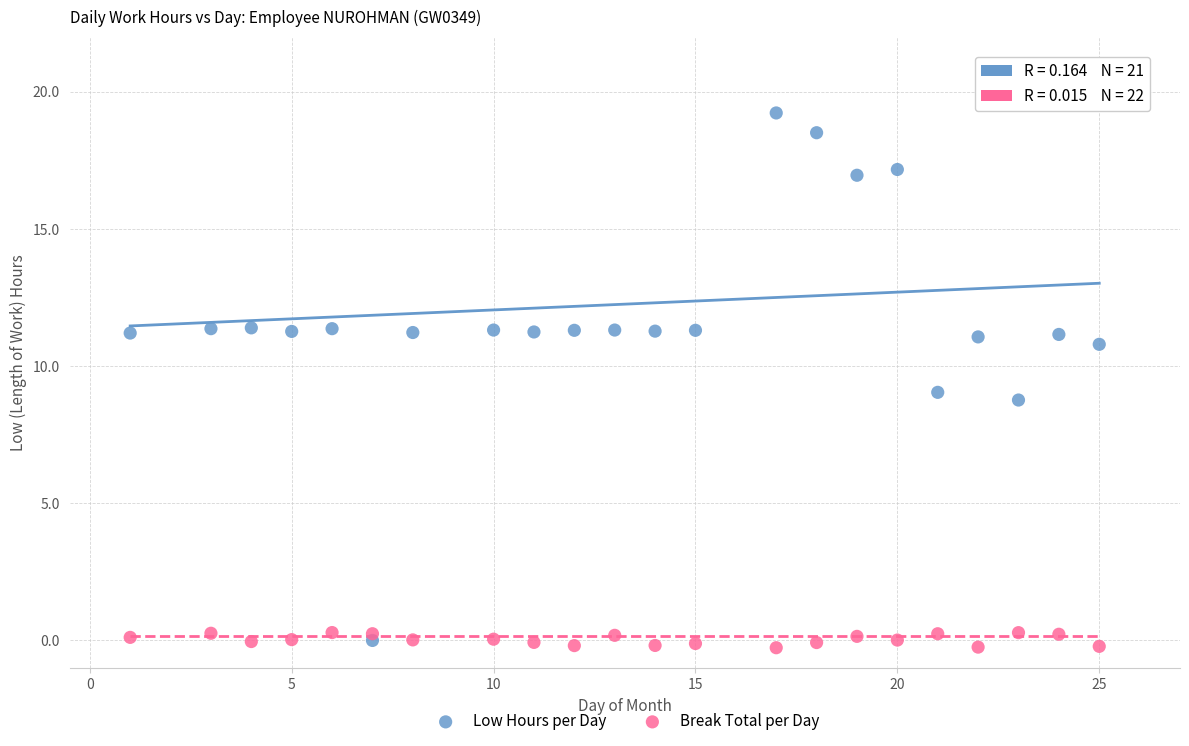

What are all the series names shown in the legend?

Low Hours per Day, Break Total per Day